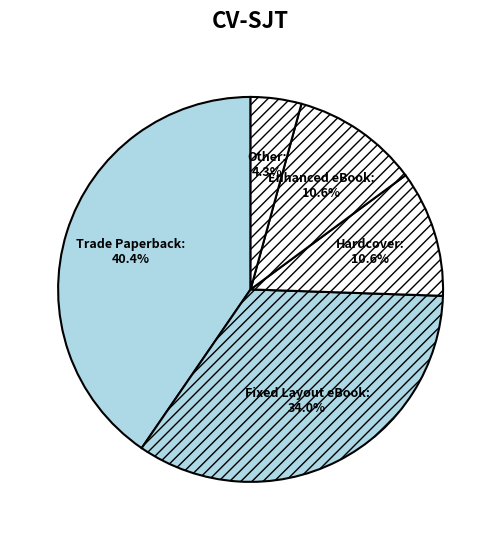

What is the ratio of the value at Hardcover to the value at Other?

2.5